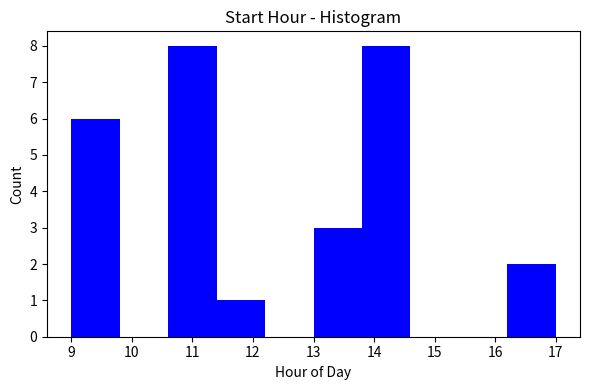

Reading left to right, transcribe this chart: for each bar, give the range it covers on the x-axis and its height. The values are not printed on the chart, so give them approximately, as read against the axis.

9.0 to 9.8: 6
9.8 to 10.6: 0
10.6 to 11.4: 8
11.4 to 12.2: 1
12.2 to 13.0: 0
13.0 to 13.8: 3
13.8 to 14.6: 8
14.6 to 15.4: 0
15.4 to 16.2: 0
16.2 to 17.0: 2